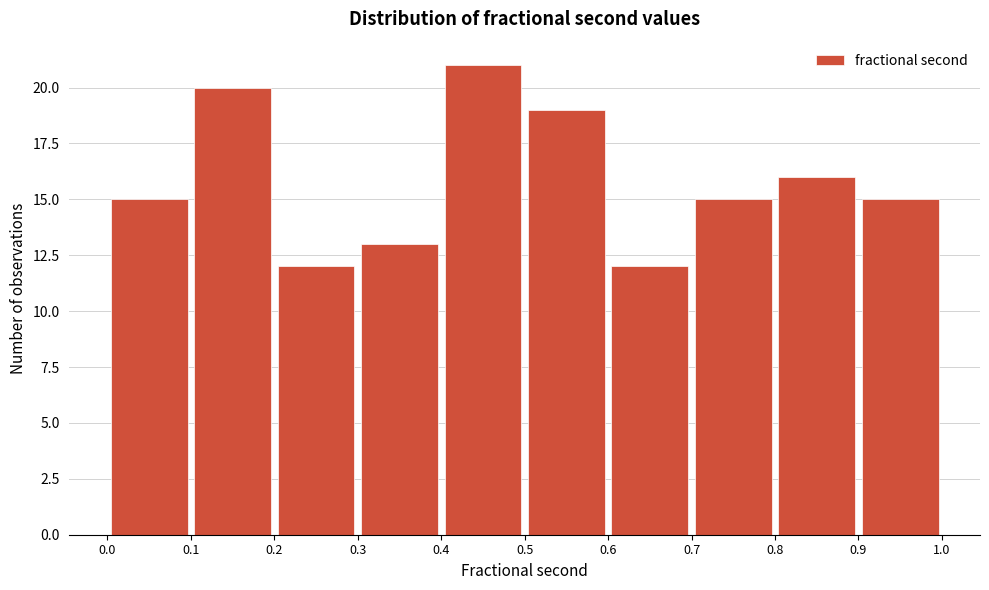

Over which range of the x-axis is the bar tallest?

0.4 to 0.5